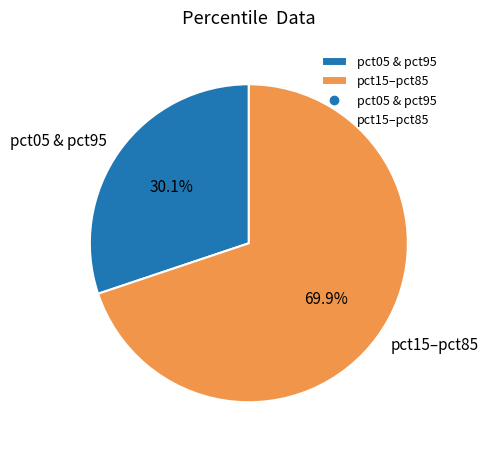

Does pct15–pct85 represent more than half of the total?

Yes